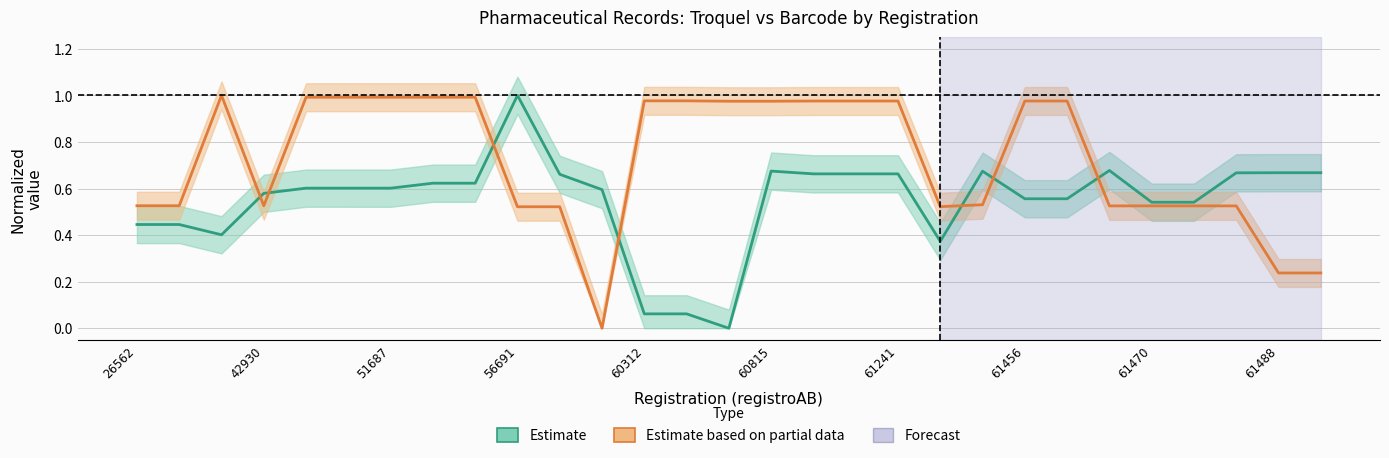

How many data points does each series have?

29